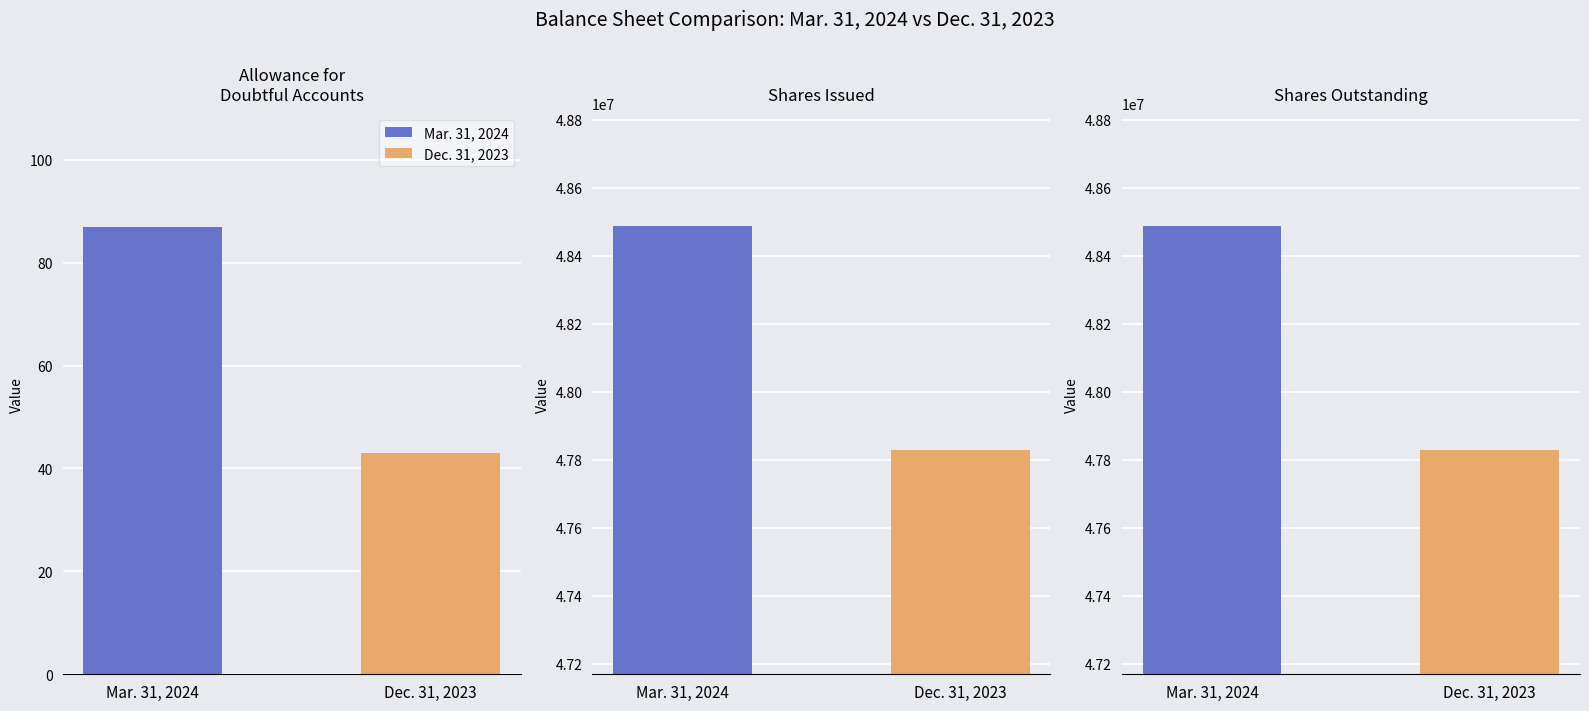

True or false: Mar. 31, 2024 has a value of 48489000 at Common stock, shares outstanding.

True